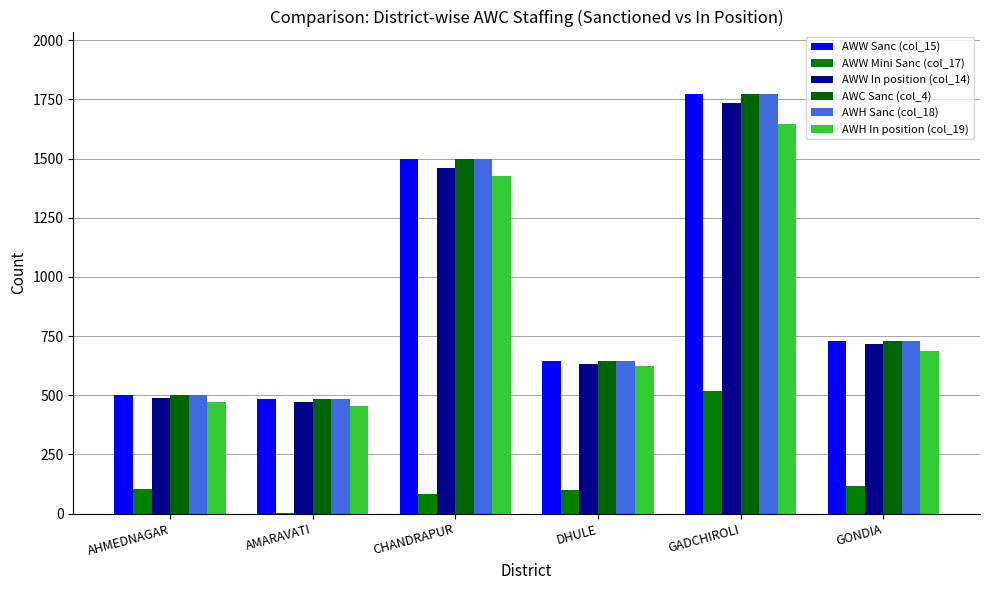

What is the sum of all AWH In position (col_19) values?

5312